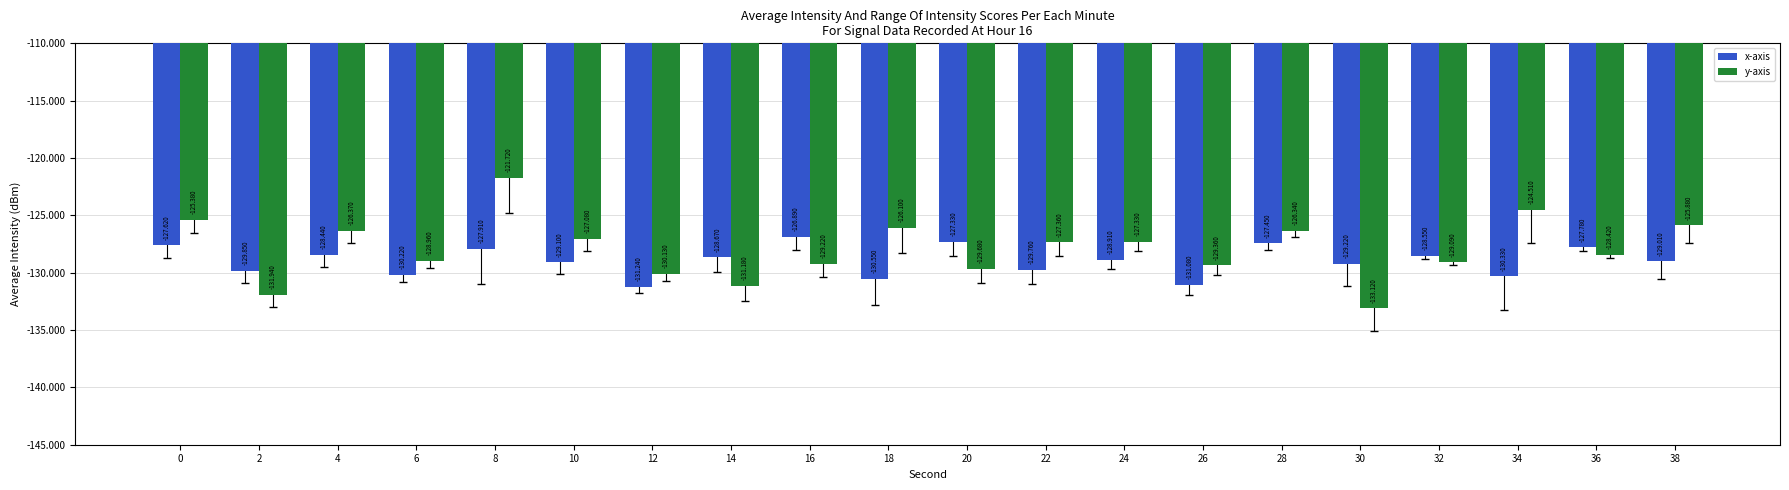

How many bars are there in each group?

2